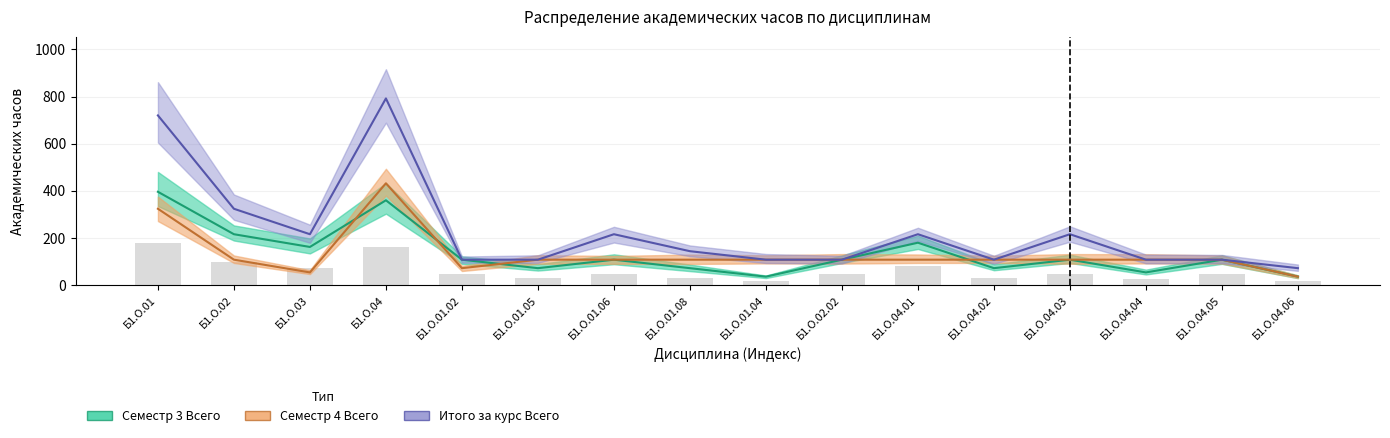

Are the bars grouped side by side (vs. stacked)?

Yes